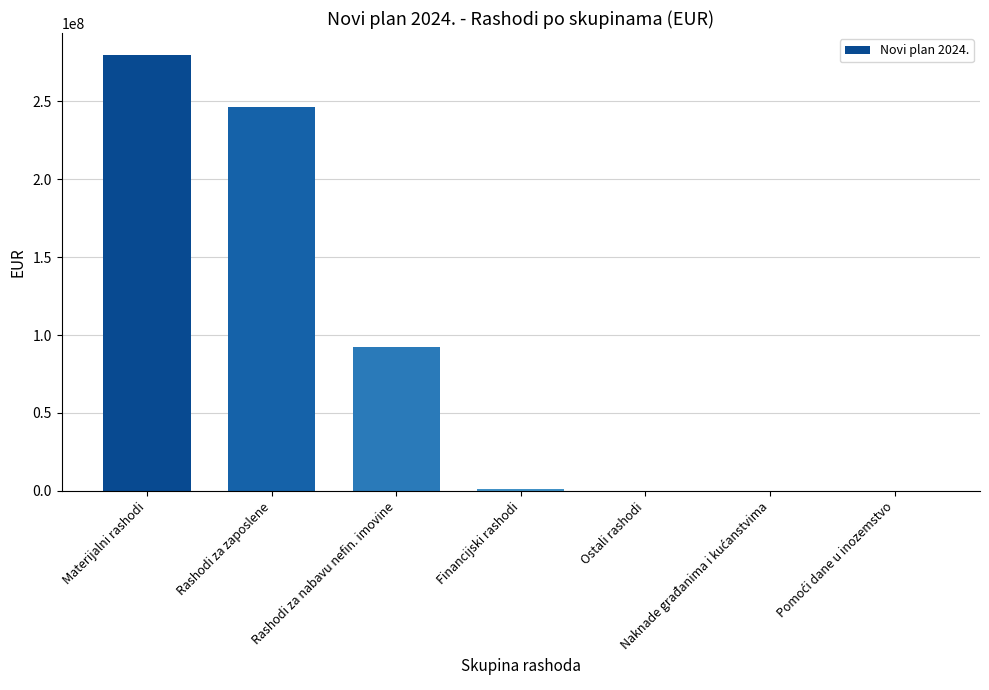

The value at Materijalni rashodi is 279810465. True or false?

True